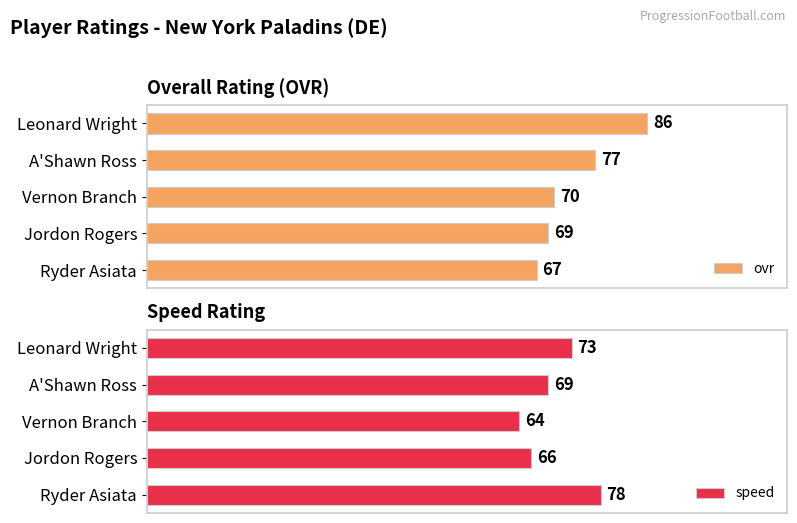

True or false: speed has a value of 73 at 0.

True